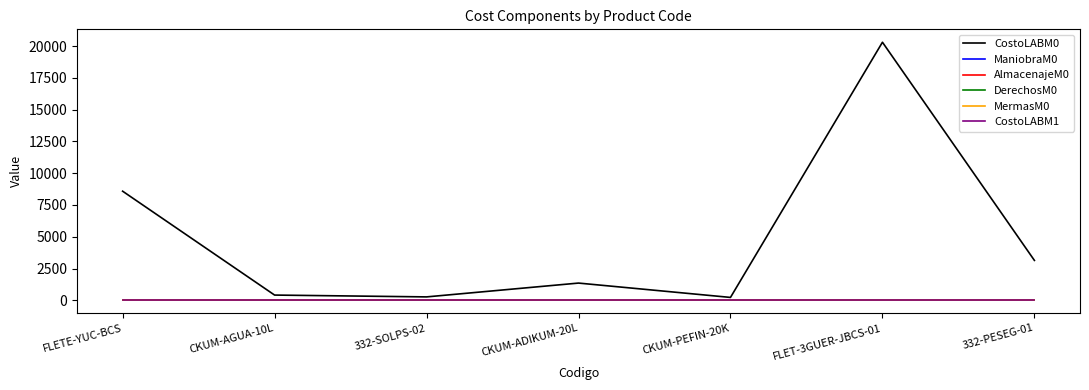

Does the chart have visible grid lines?

No